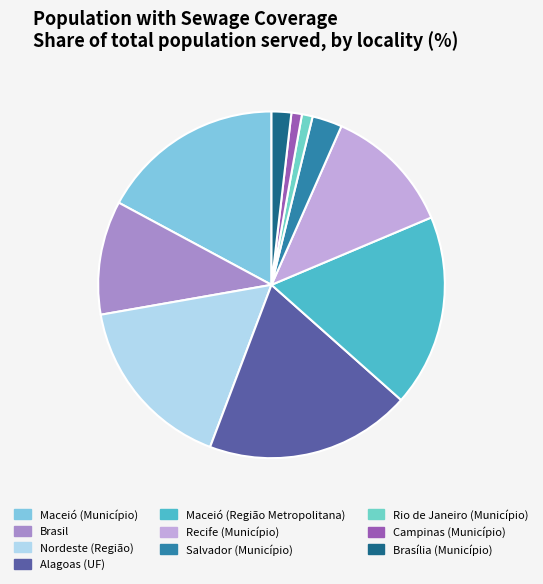

Which category has the biggest portion of the pie?

Alagoas (UF)